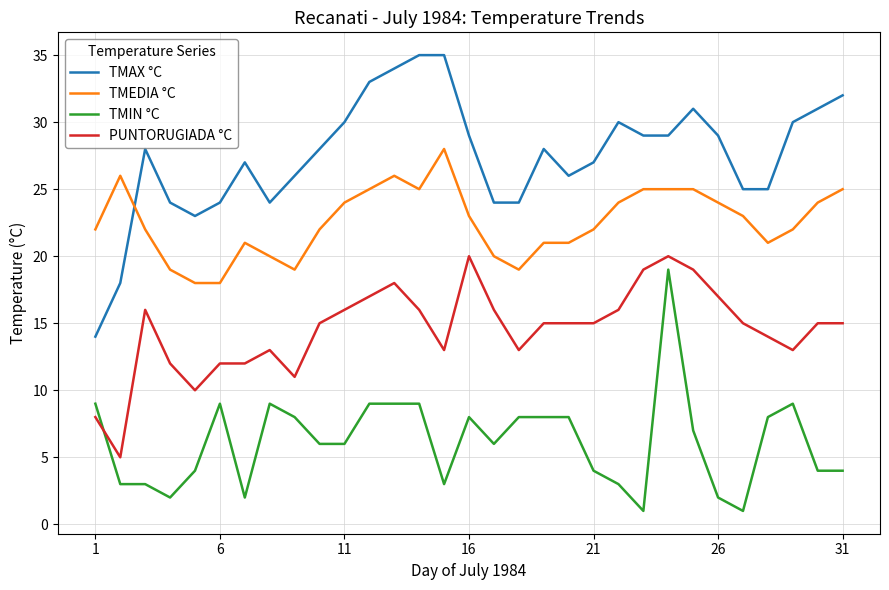

Rank the series by their average value, from lowest to highest.

TMIN °C, PUNTORUGIADA °C, TMEDIA °C, TMAX °C